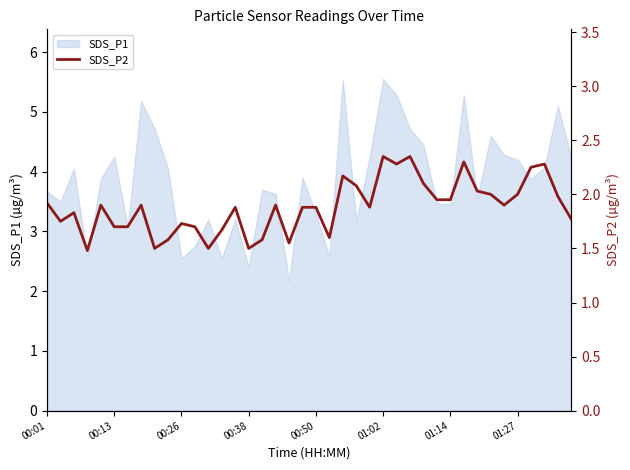

The chart shows a value of 0.9 at 01:27. True or false?

False